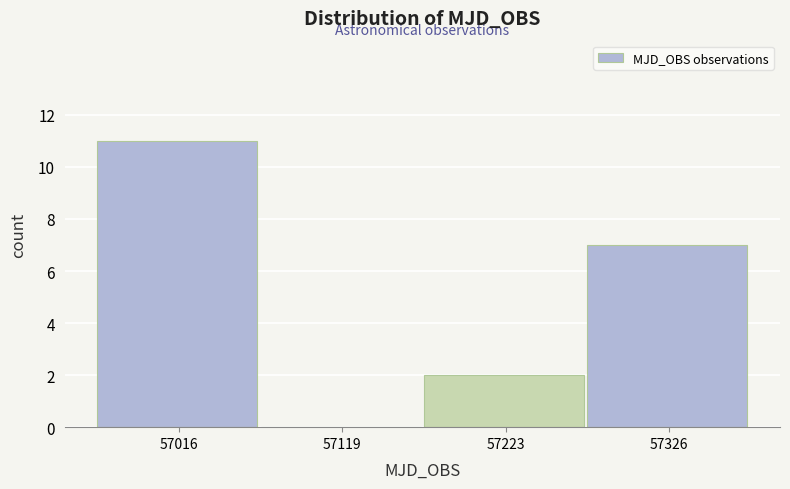

What is the height of the bar covering 57280 to 57380 on the x-axis? Neither the bar edges nor the heights are printed on the chart, so give them approximately, as read against the axes.

7